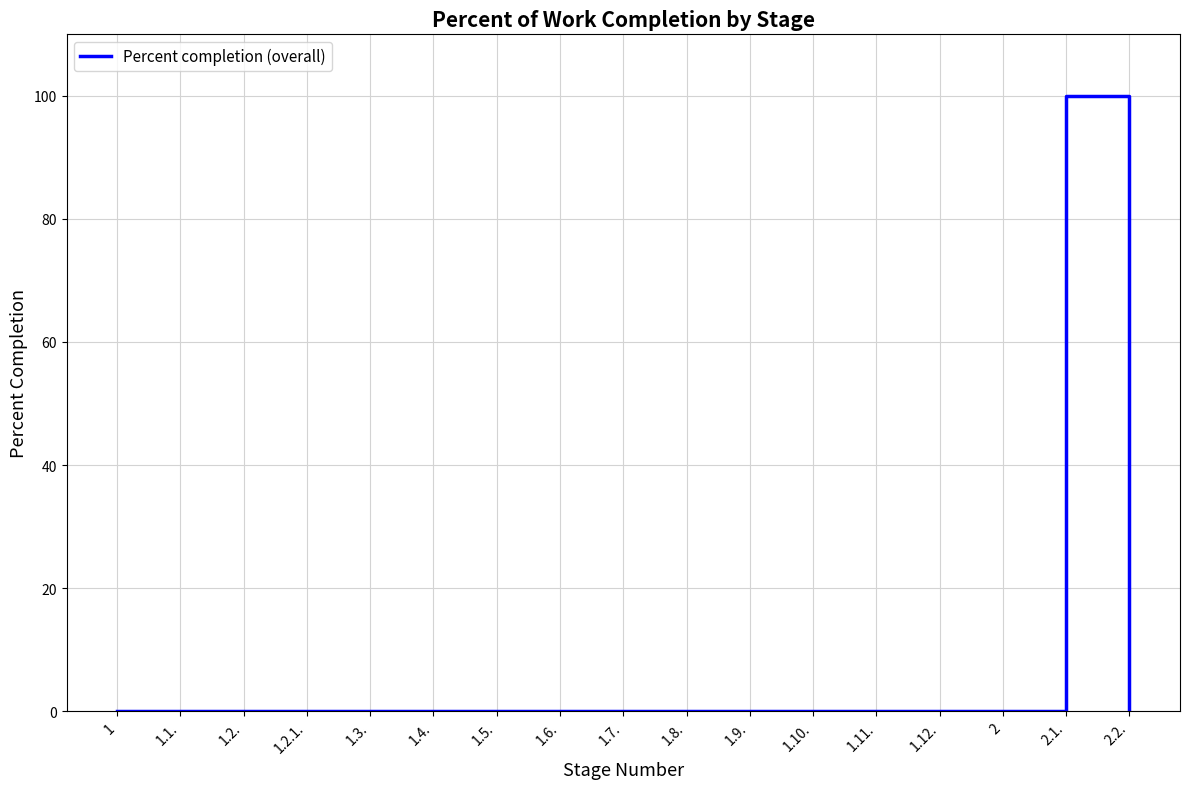

The chart shows a value of 63 at 1.8.. True or false?

False